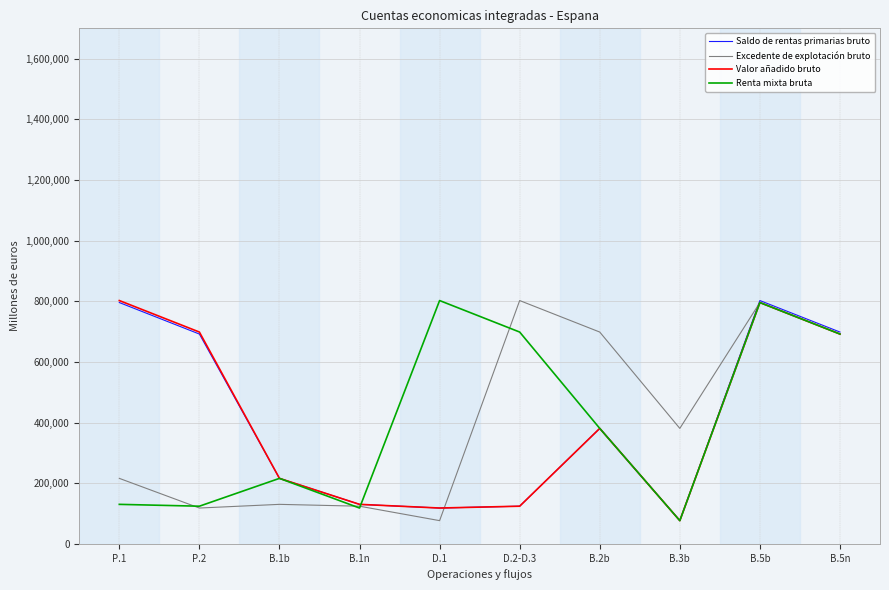

True or false: Renta mixta bruta and Valor añadido bruto cross at least once.

True